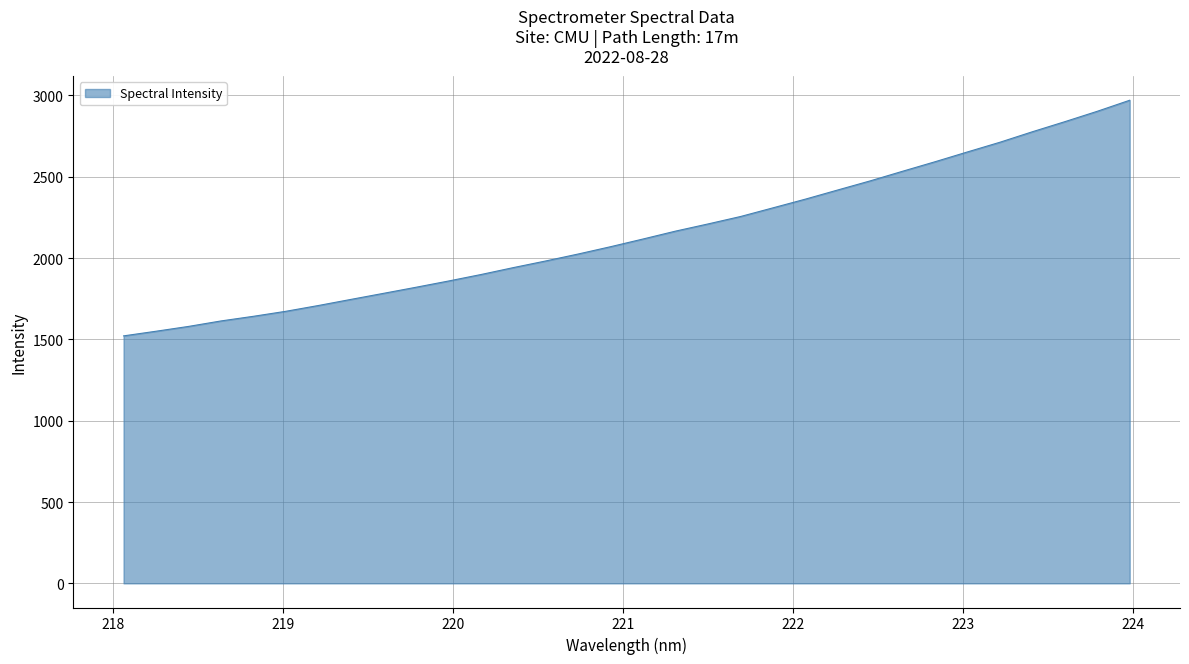

What is the greatest value displayed?

2969.9